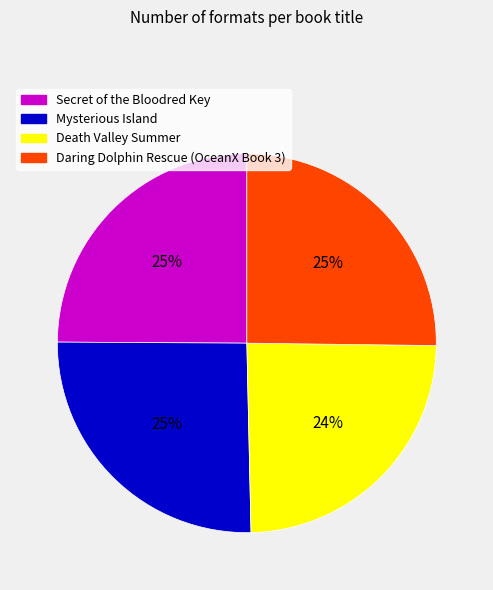

To the nearest percent, what is the average slice percentage?

25%